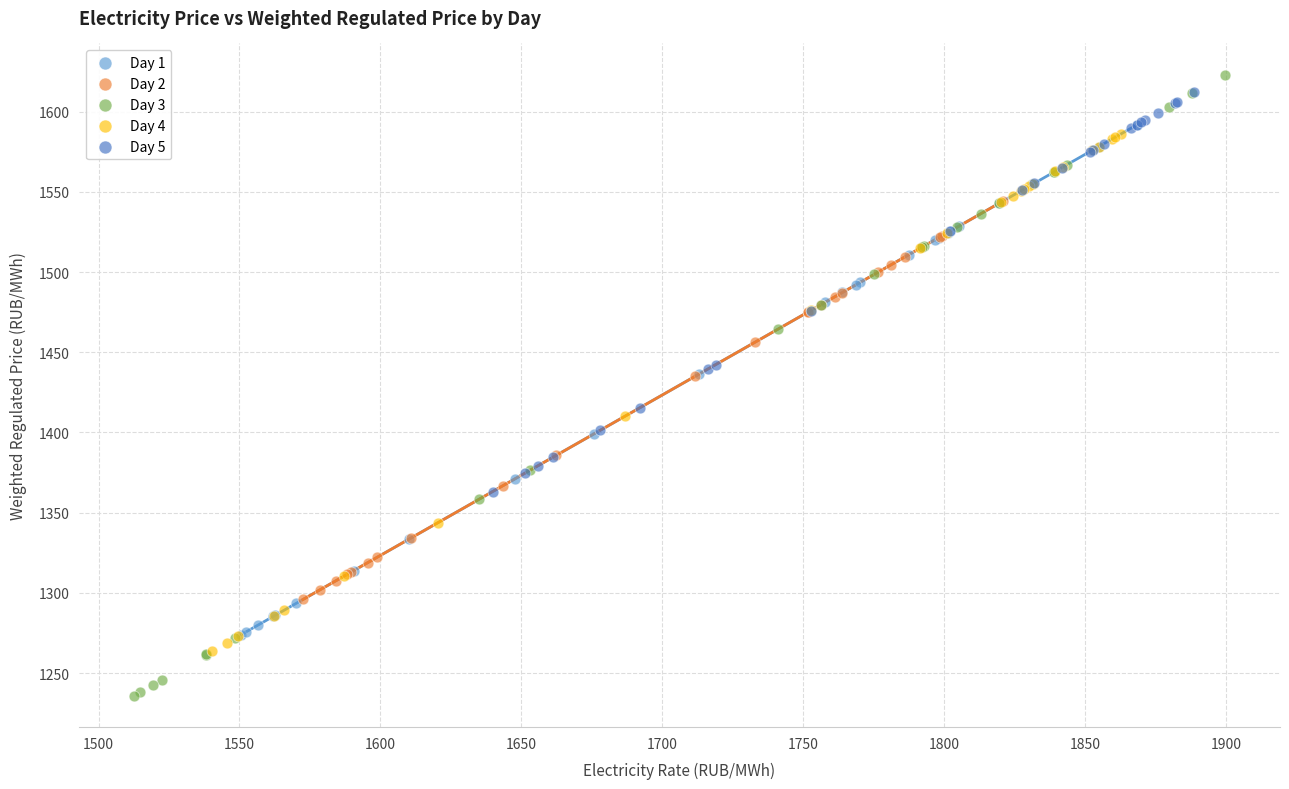

Which series contains the lowest Y value?

Day 3